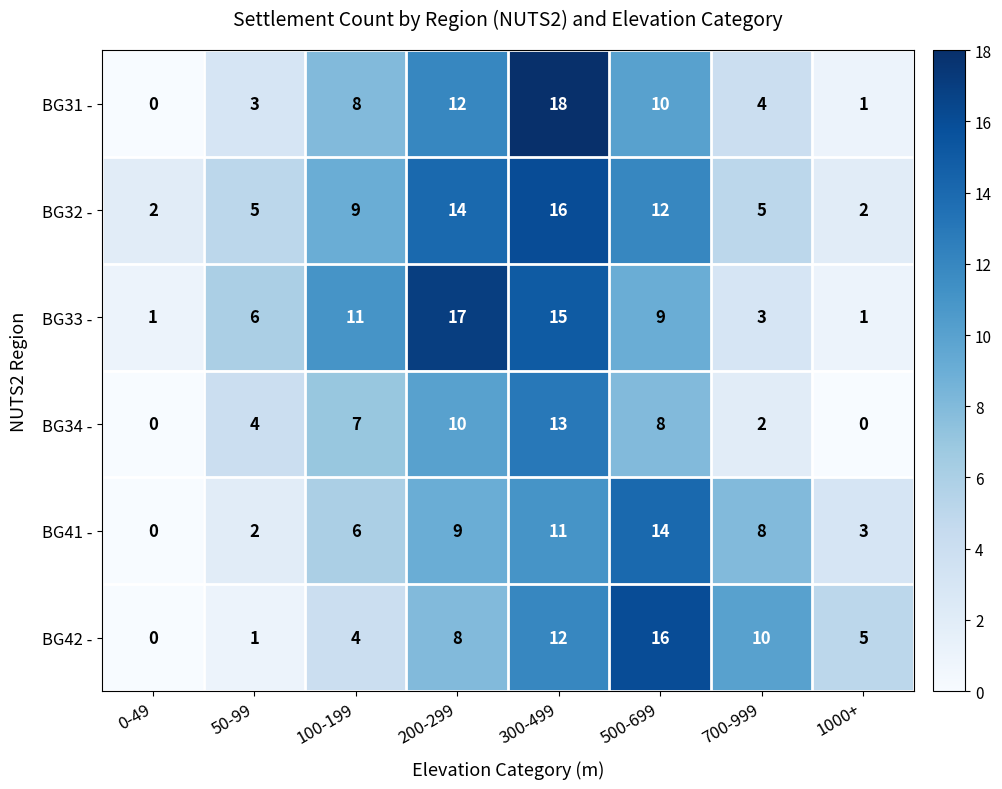

At which label is BG33 - closest to 9?

500-699